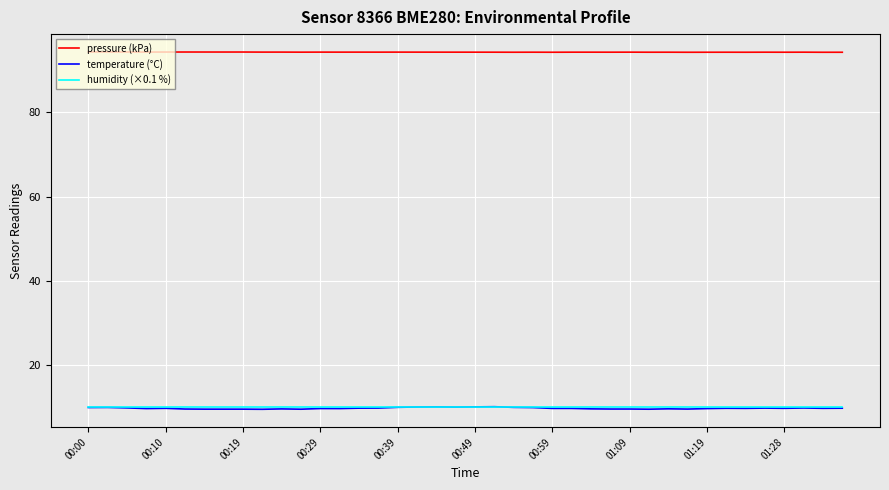

True or false: pressure (kPa) and humidity (×0.1 %) intersect in this chart.

False